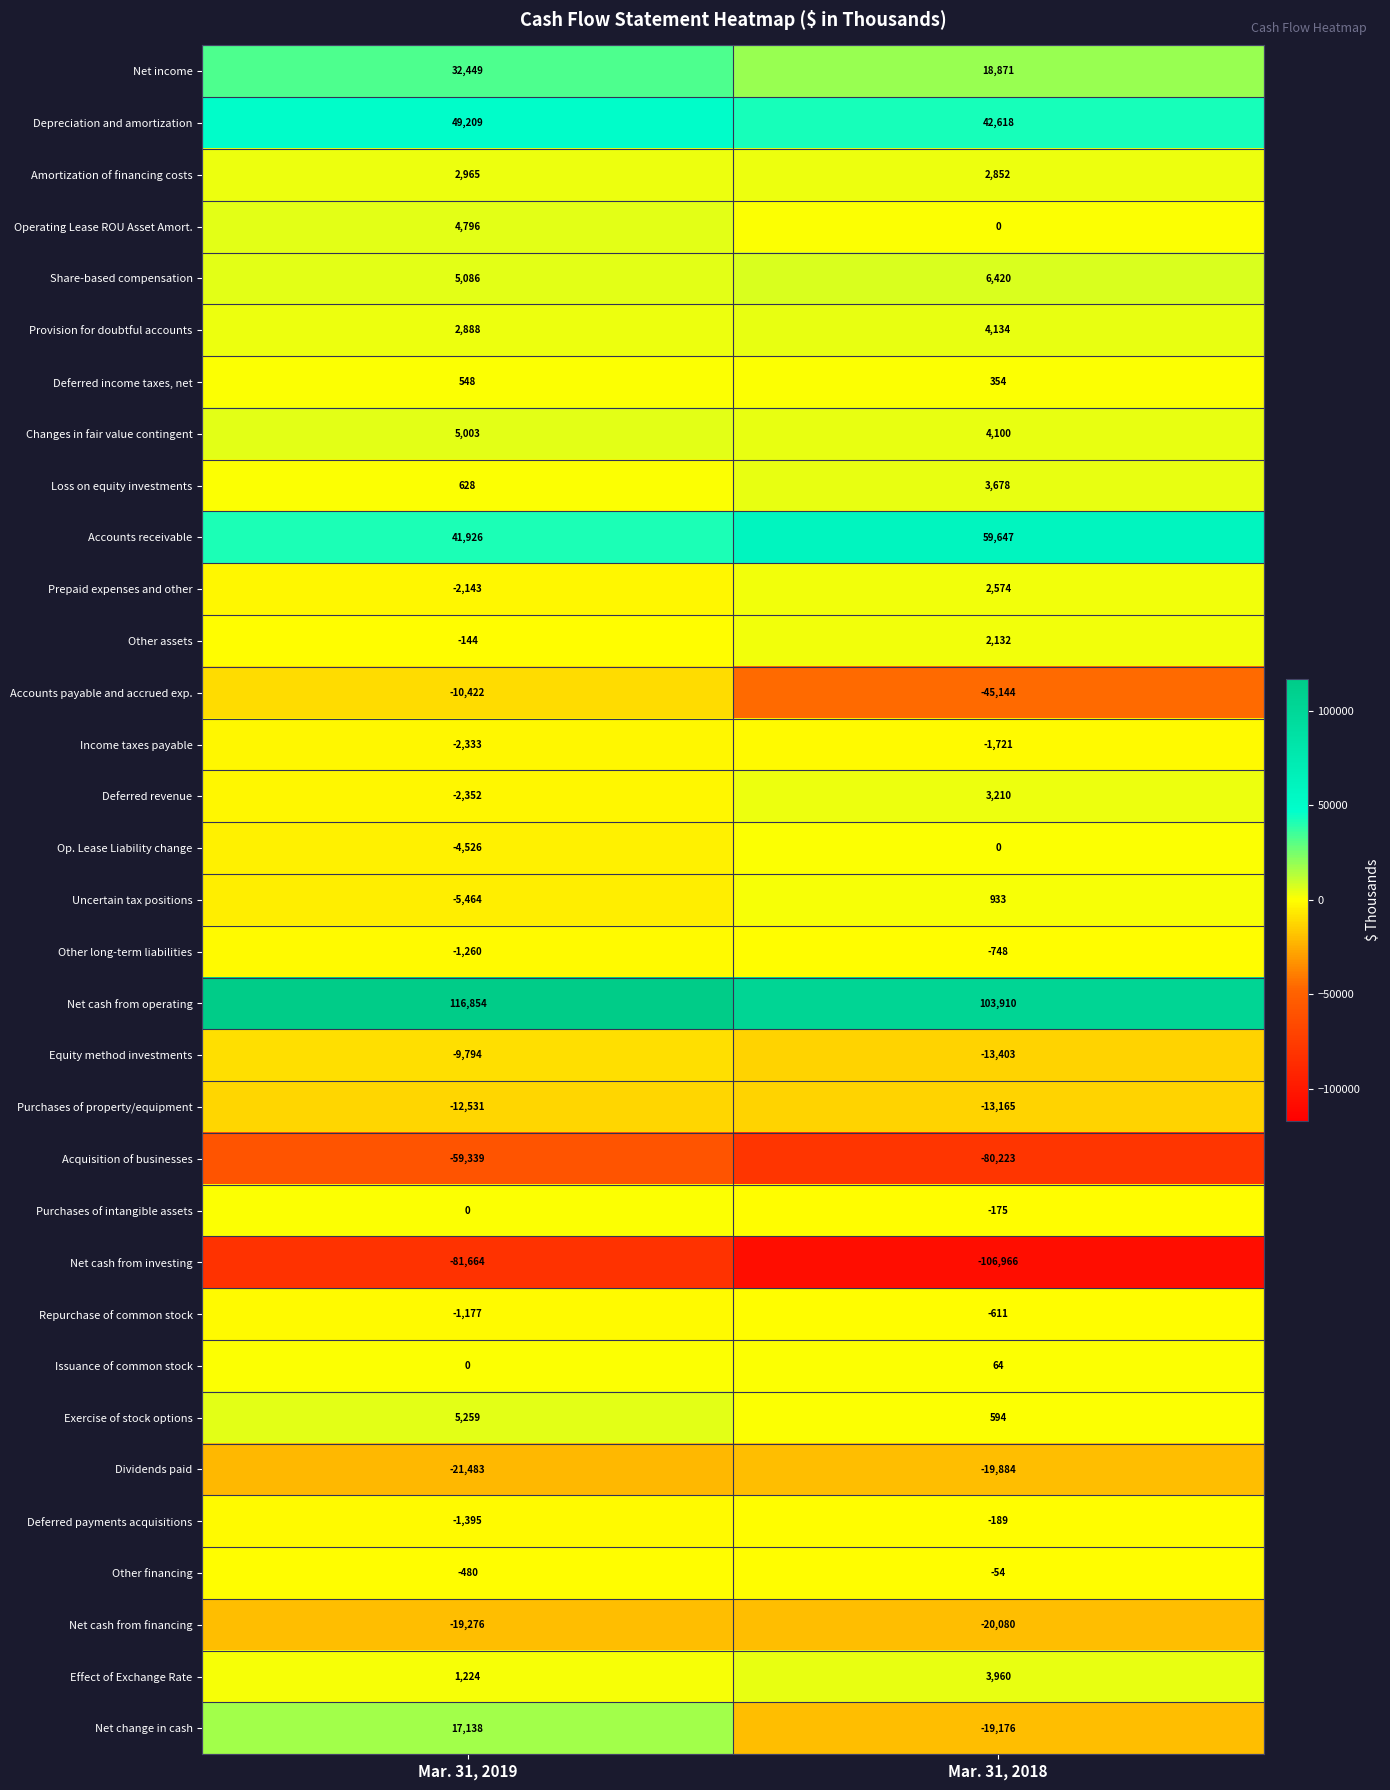

What is the difference between the Repurchase of common stock values at Mar. 31, 2018 and Mar. 31, 2019?

566